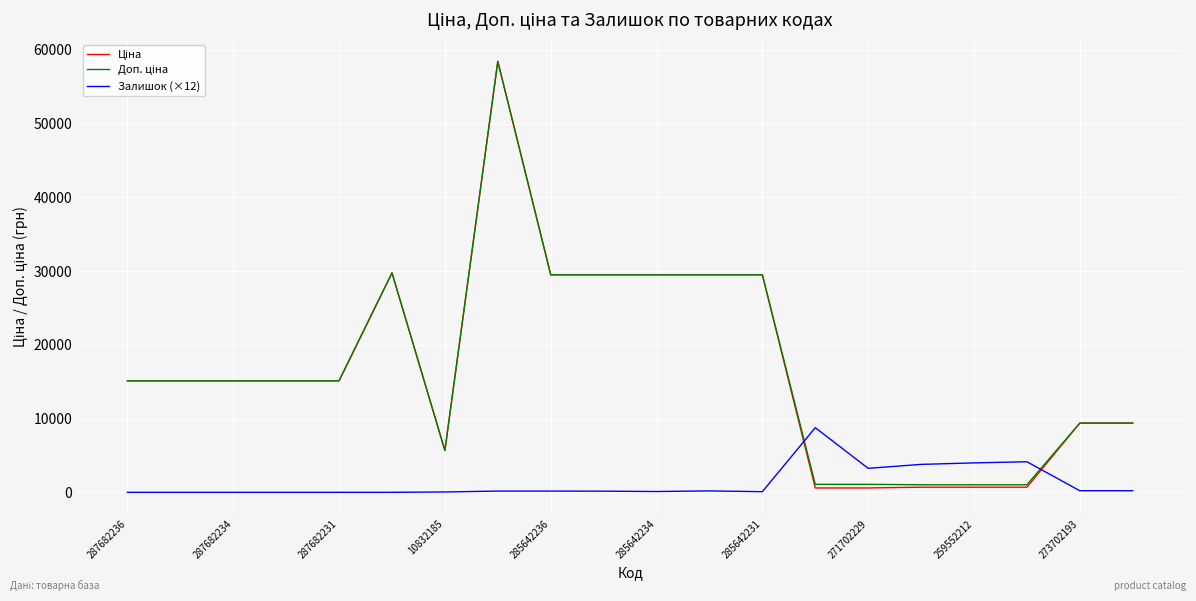

What is the greatest value displayed?

58426.5